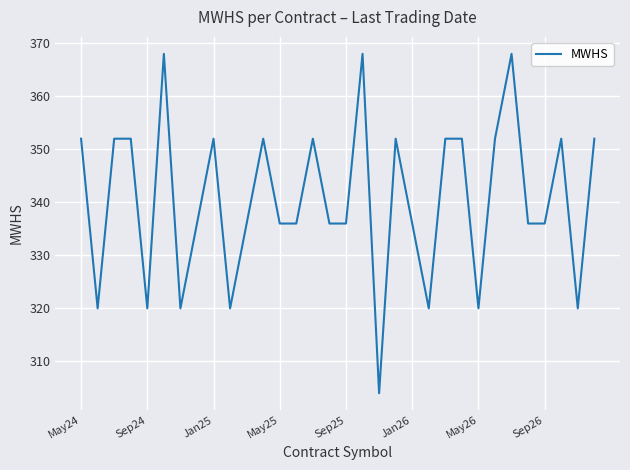

What is the minimum value shown in the chart?

304